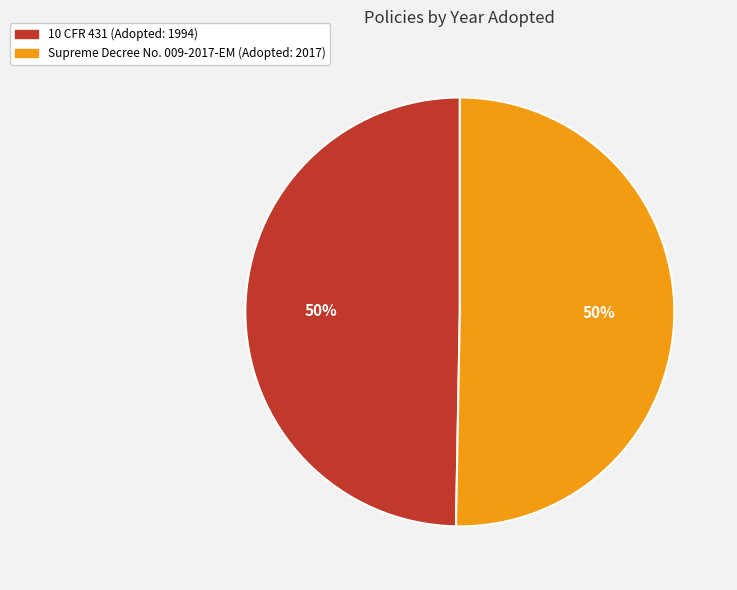

Count the number of slices in the pie.

2